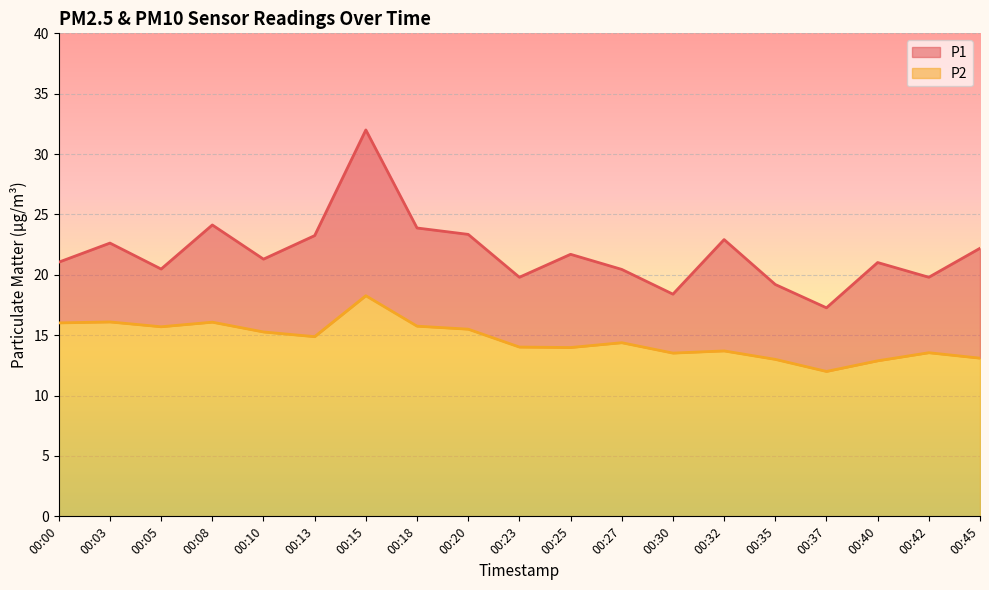

Between 00:00 and 00:40, which series saw the biggest shift?

P2